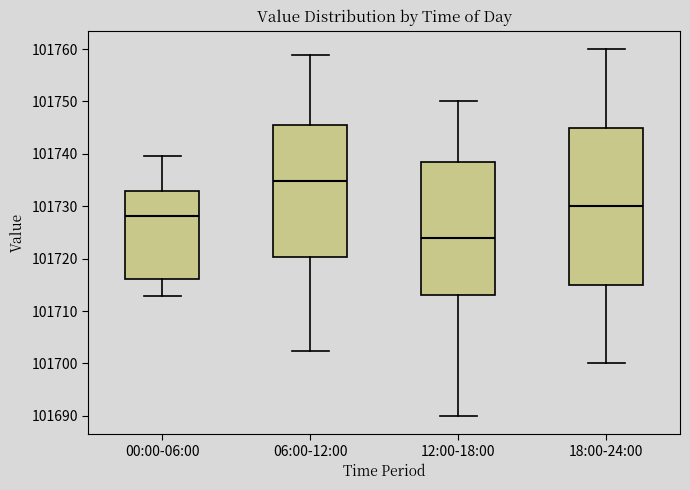

Reading left to right, read every box against the y-axis: the position of its median line, the range the box covers, and the ends of its whiskers. The values are not printed on the chart, so give them approximately, as read against the axis.

00:00-06:00: median 101728, box 101716 to 101733, whiskers 101713 to 101740
06:00-12:00: median 101735, box 101720 to 101745, whiskers 101702 to 101759
12:00-18:00: median 101724, box 101713 to 101739, whiskers 101690 to 101750
18:00-24:00: median 101730, box 101715 to 101745, whiskers 101700 to 101760